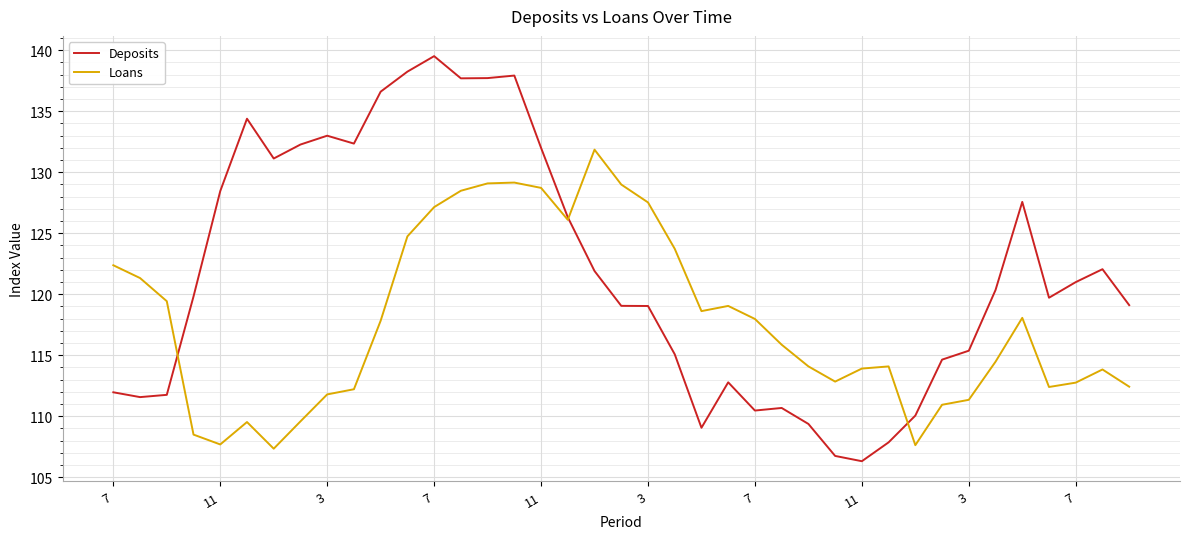

What is the minimum value for Loans?

107.3